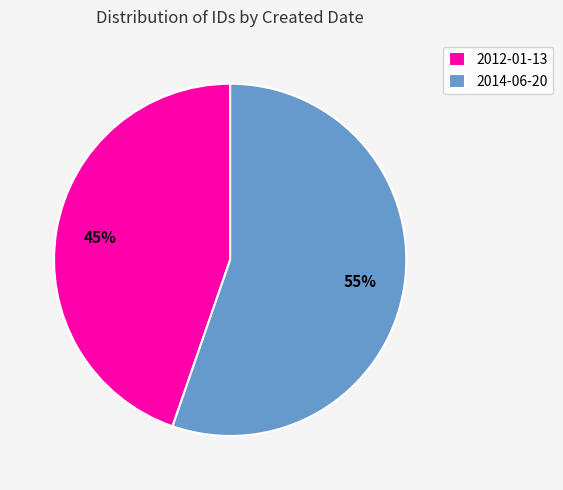

Does 2012-01-13 account for over 50% of the chart?

No